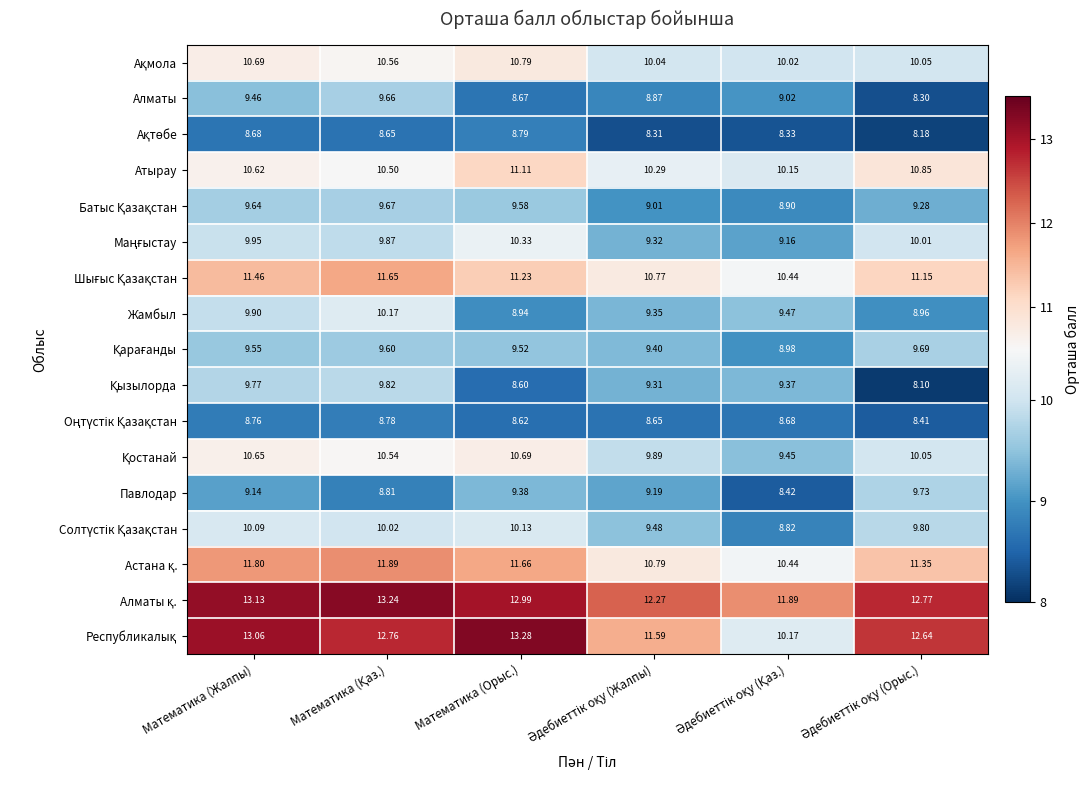

At which category is the sum across all series the highest?

Математика (Жалпы)